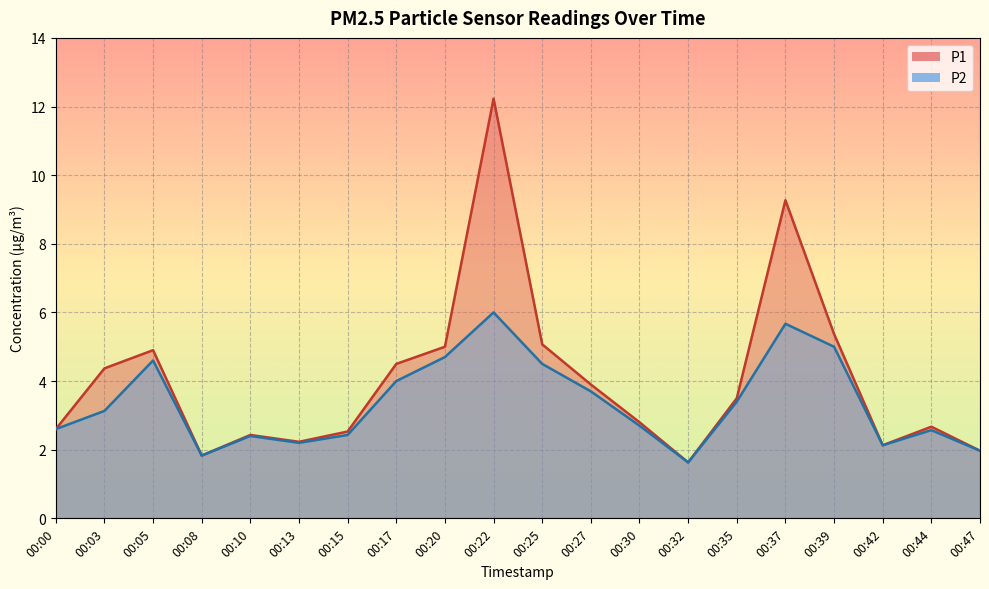

What is the approximate value of P1 at 00:42?

2.1